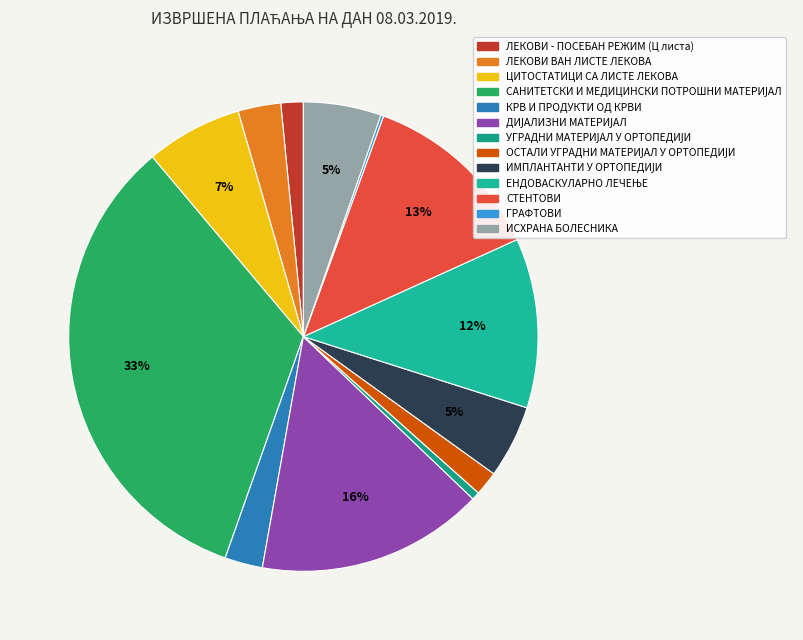

What is the largest slice in the pie chart?

САНИТЕТСКИ И МЕДИЦИНСКИ ПОТРОШНИ МАТЕРИЈАЛ